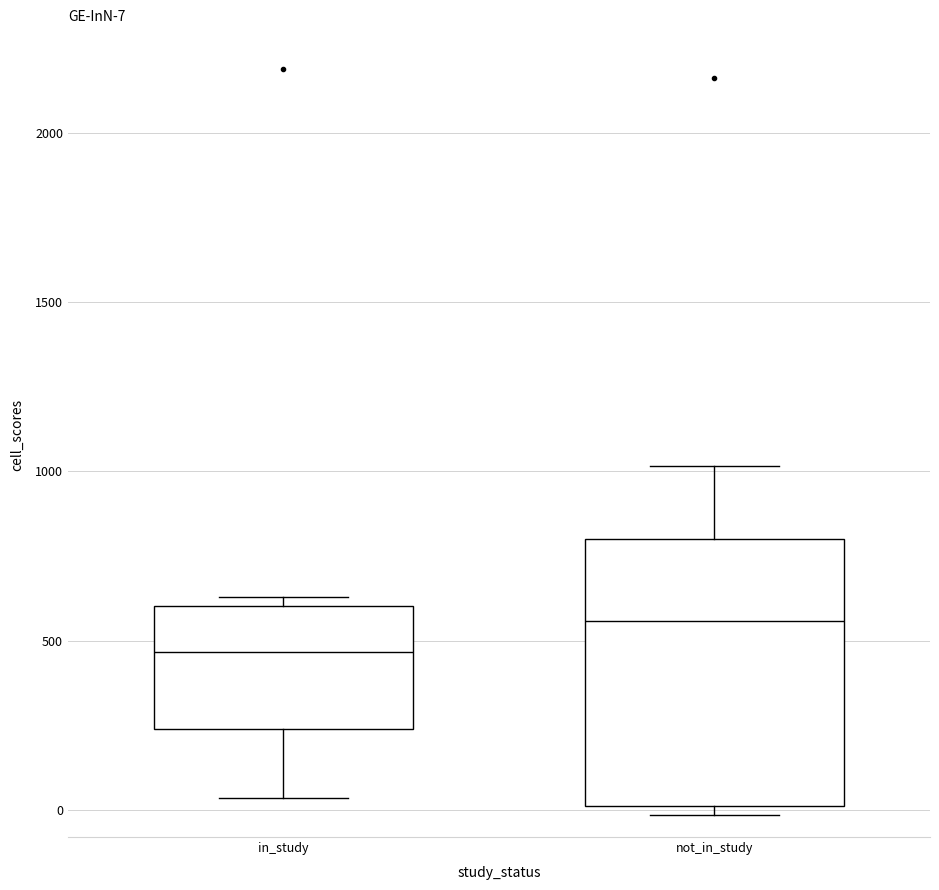

Which box has the lowest median line?

in_study